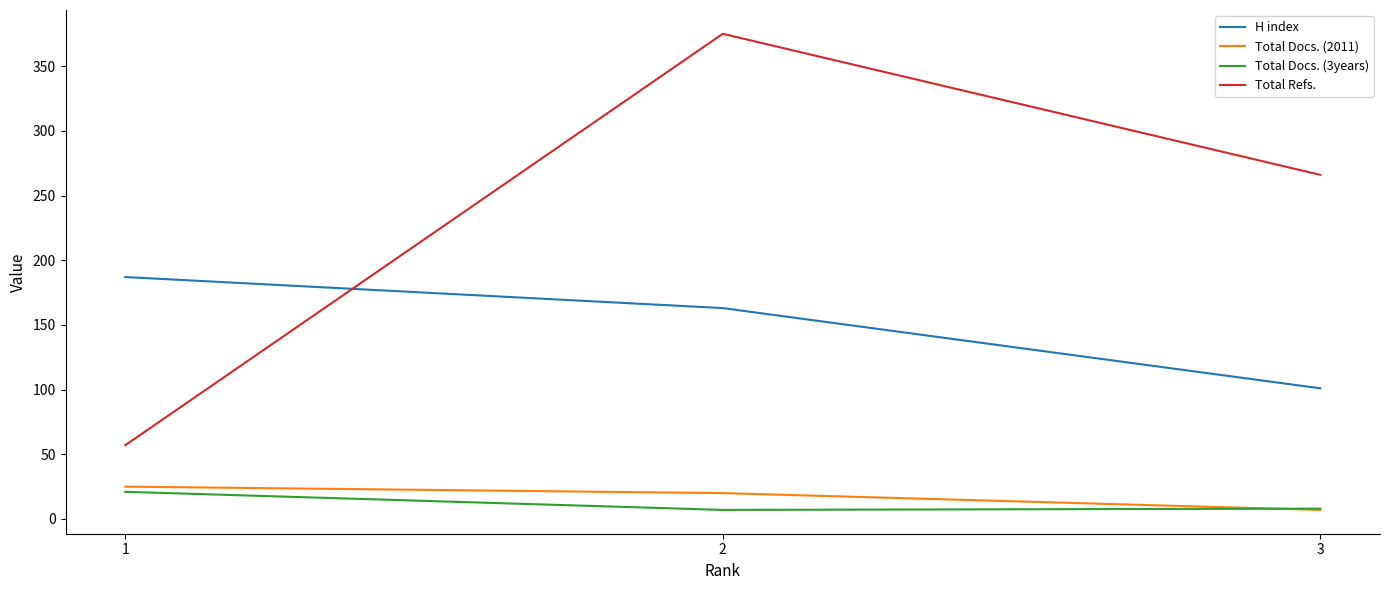

The value of H index at 3 is 101. True or false?

True